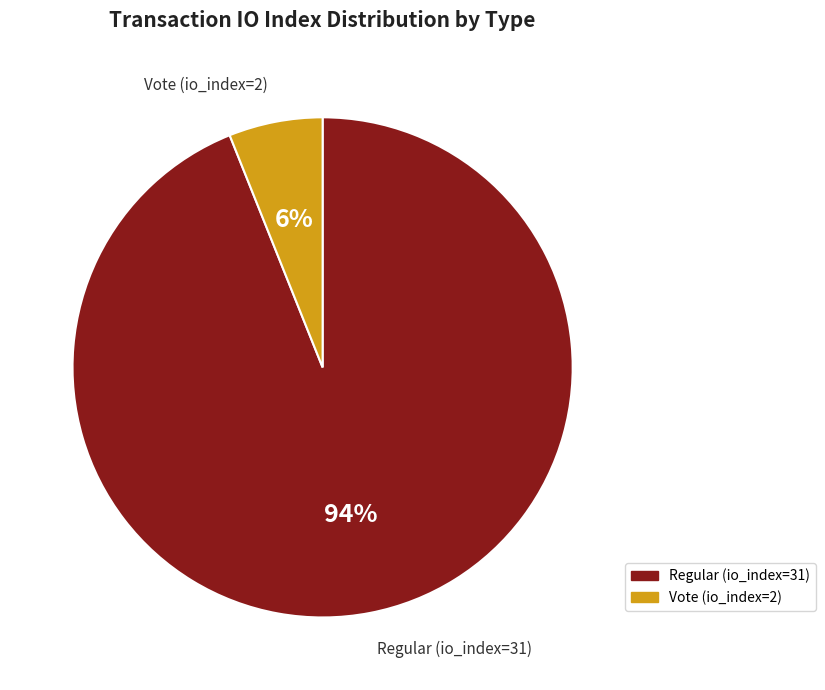

Which has a higher value, Vote (io_index=2) or Regular (io_index=31)?

Regular (io_index=31)